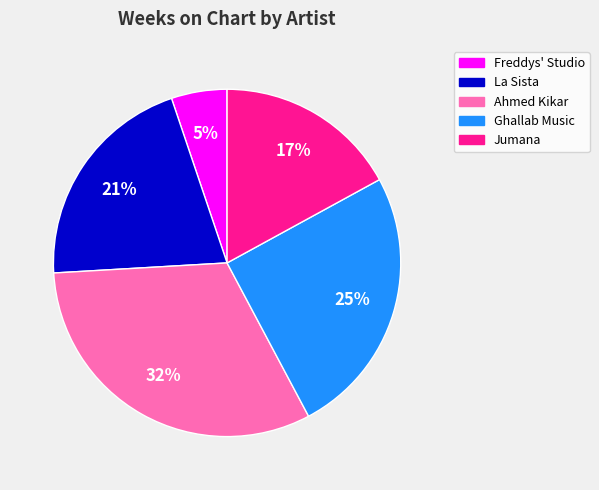

To the nearest percent, what is the difference between the largest and smallest slice percentages?

27%